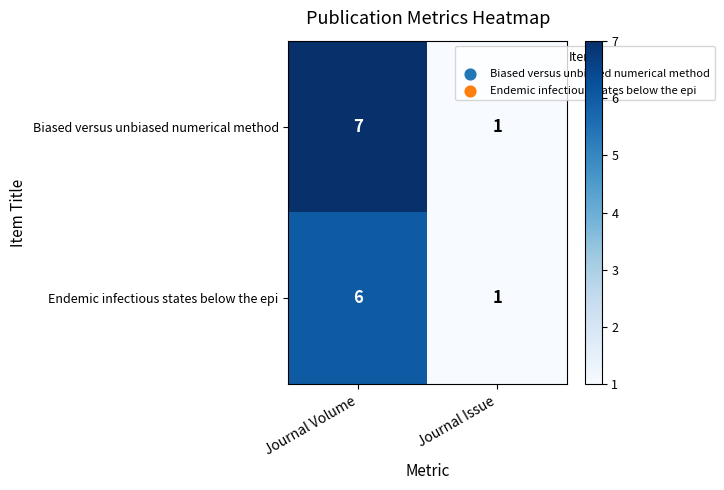

Which category has the highest value across all series?

Journal Volume